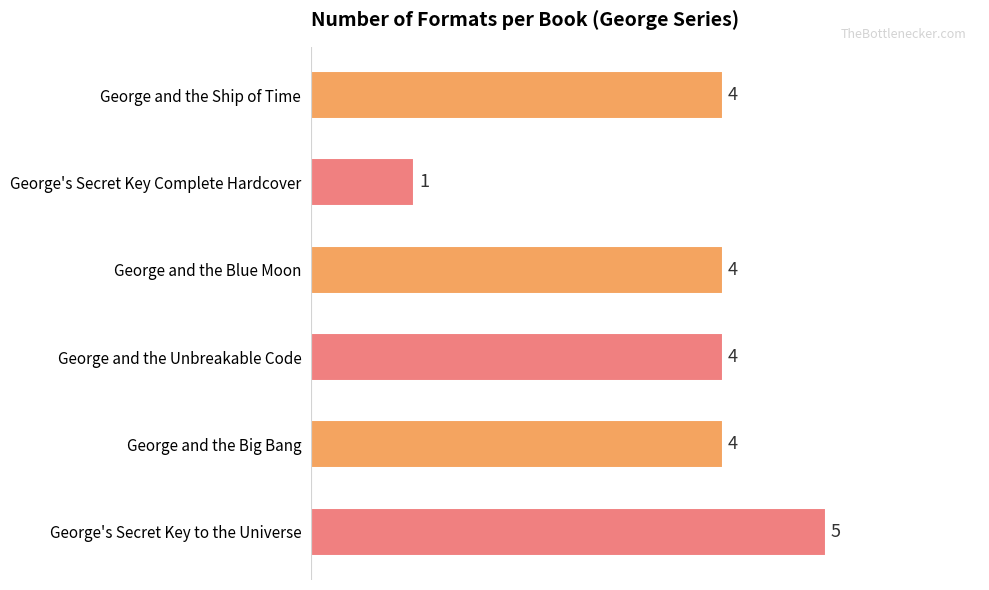

The value at George and the Big Bang is 4. True or false?

True